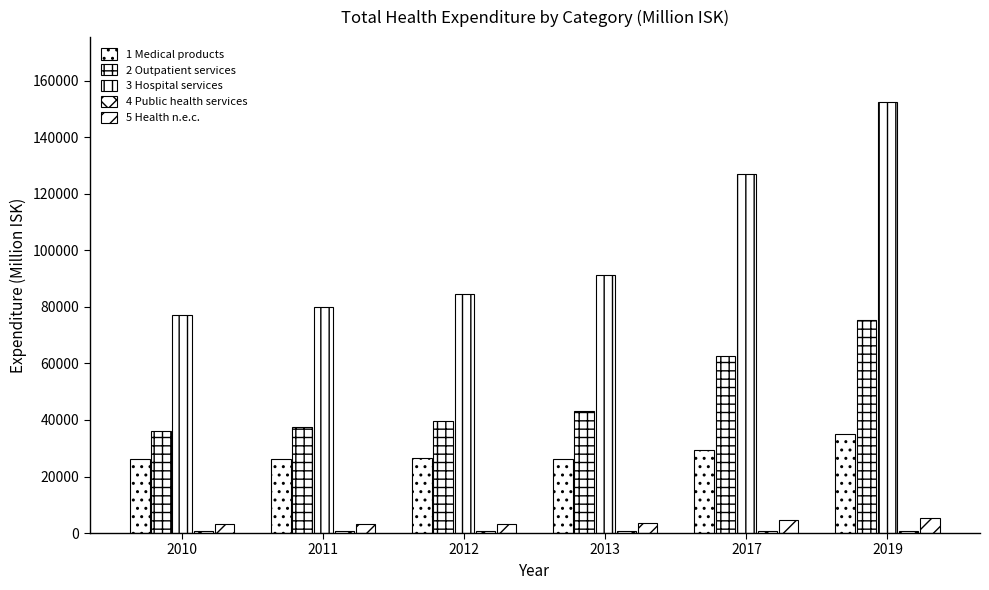

Which has a higher value, 2013 or 2012?

2012